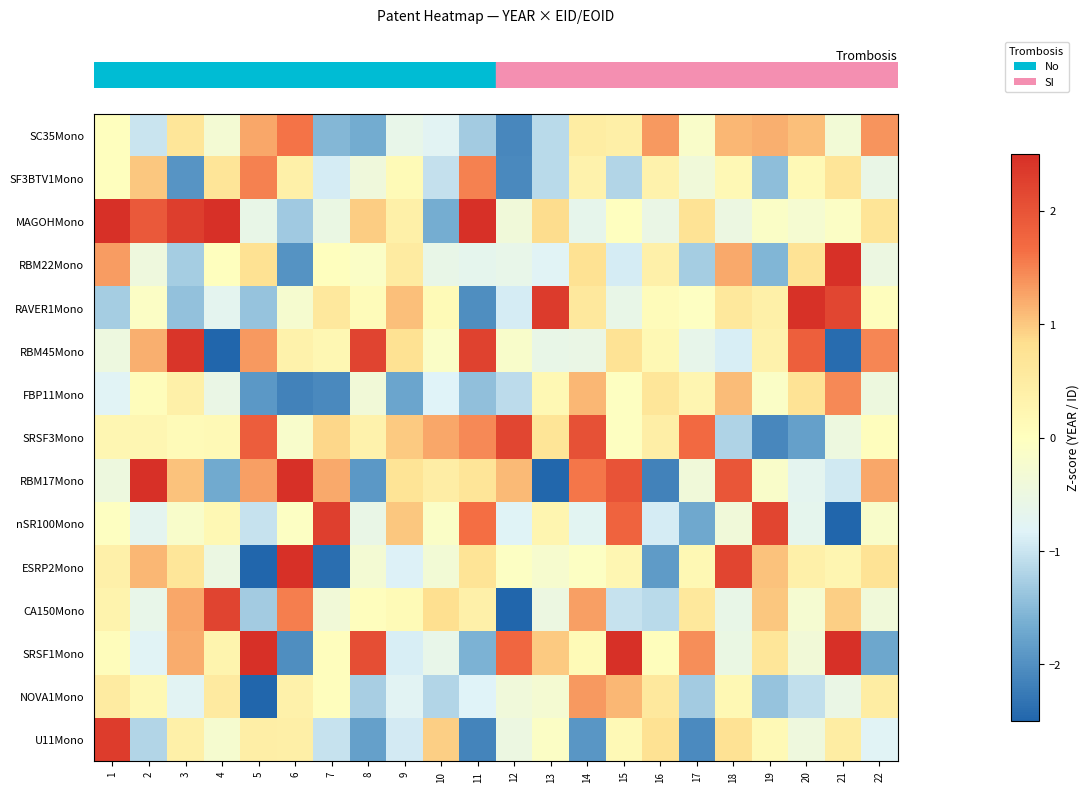

What is the smallest value displayed?

-4.0